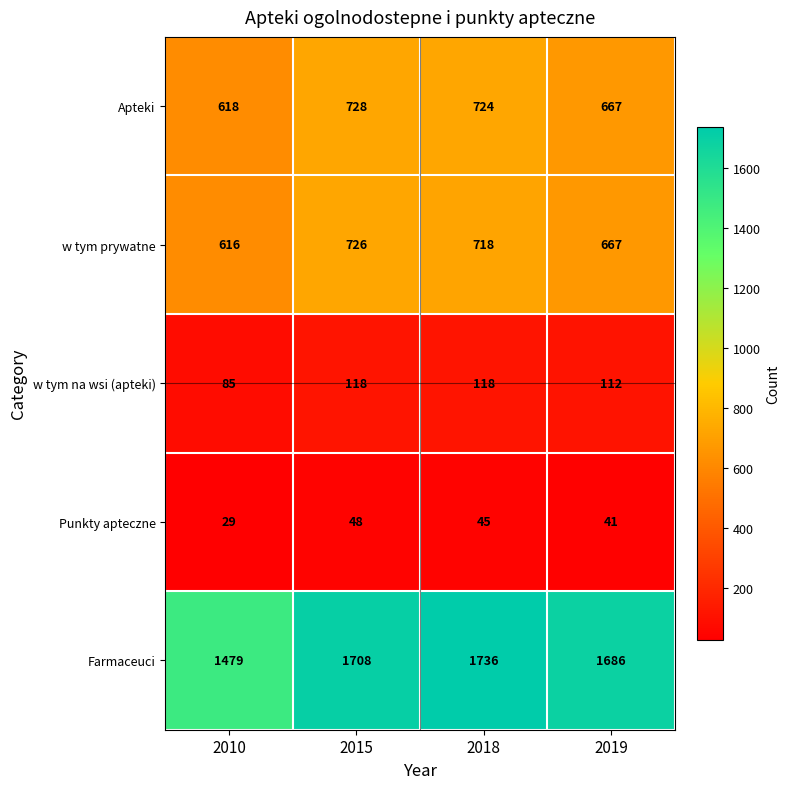

What is the sum of all Farmaceuci values?

6609